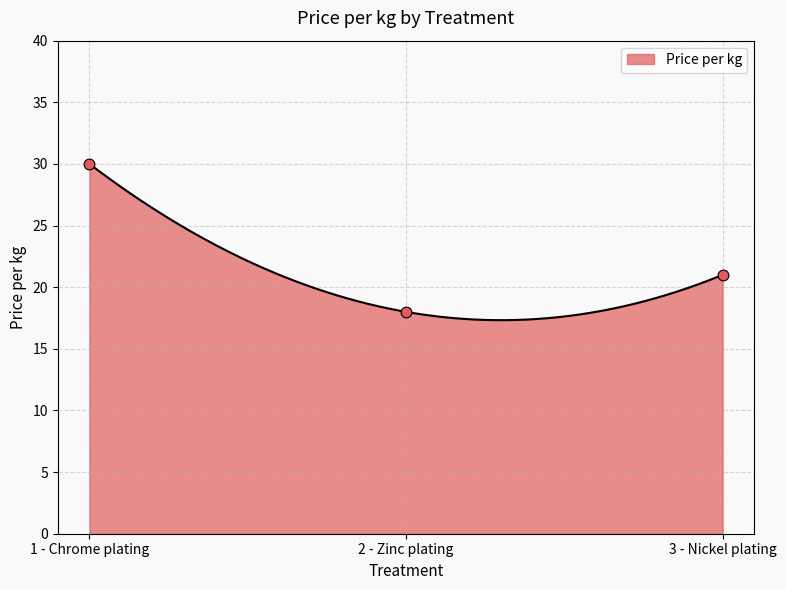

Between 3 - Nickel plating and 1 - Chrome plating, which is larger?

1 - Chrome plating